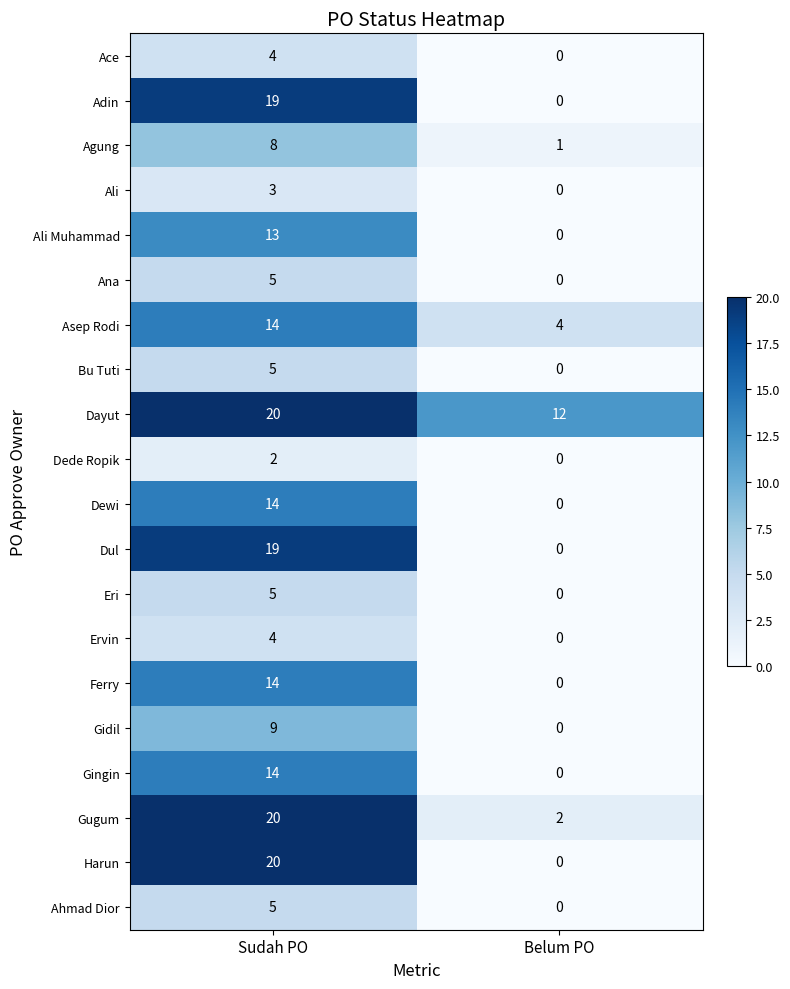

What is the total value across all series at Sudah PO?

217